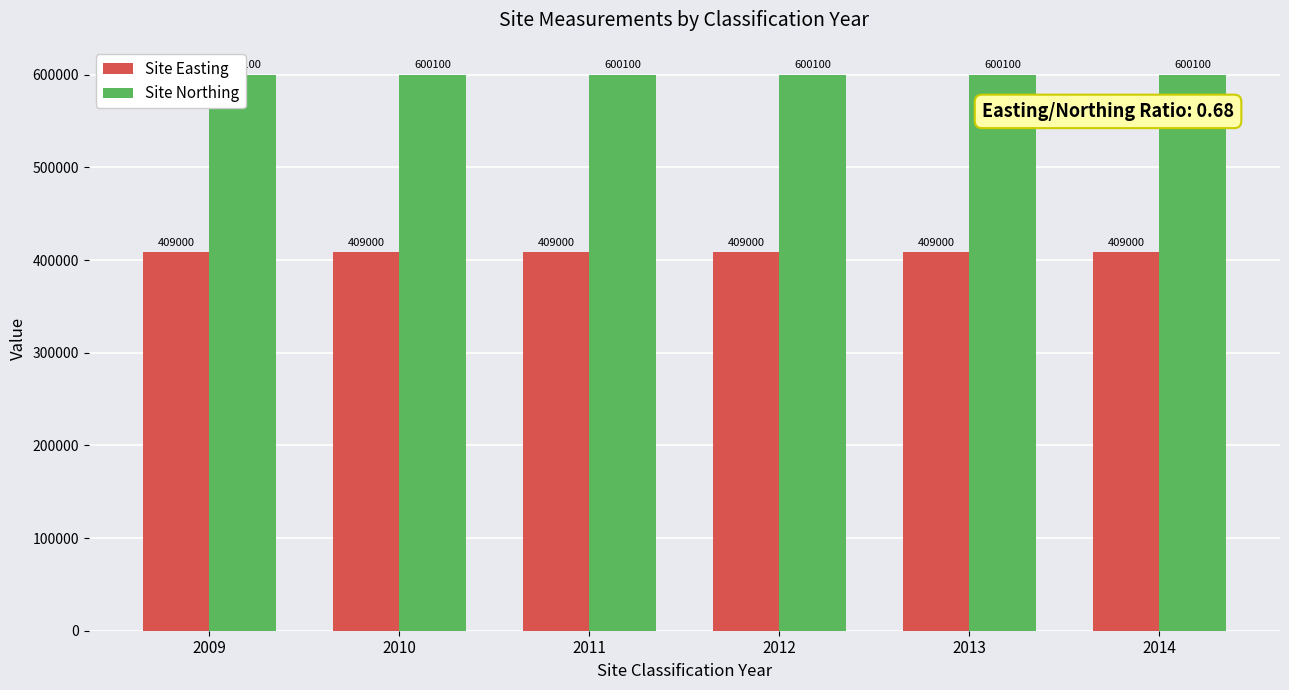

Reading left to right, list all the values displayed in this chart.

Site Easting: 409000	409000	409000	409000	409000	409000
Site Northing: 600100	600100	600100	600100	600100	600100